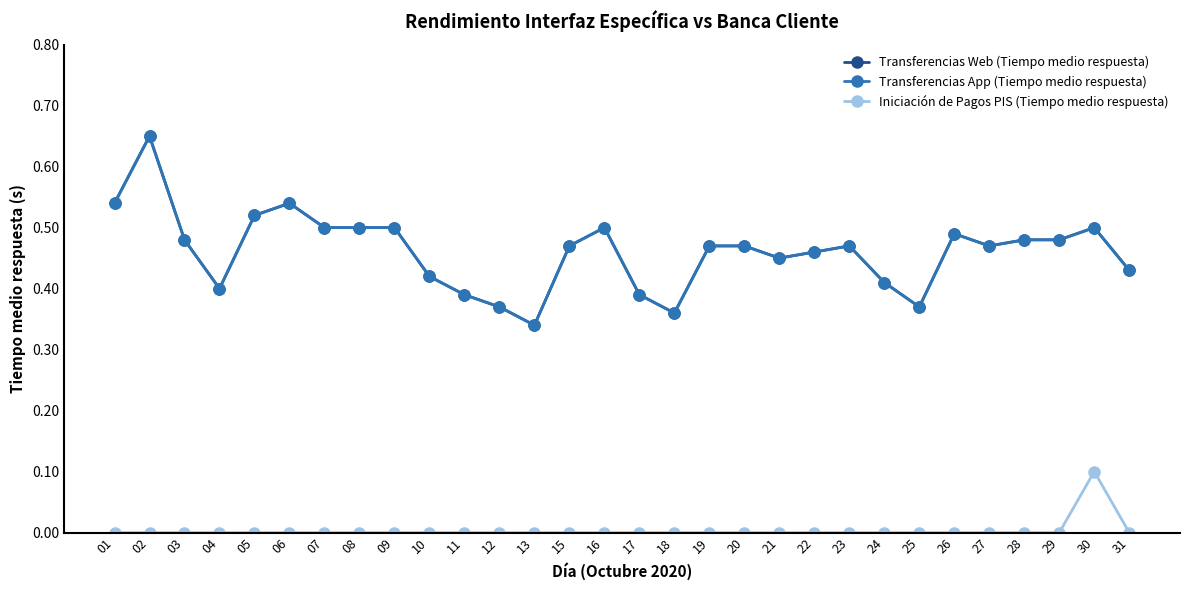

True or false: Transferencias Web (Tiempo medio respuesta) and Transferencias App (Tiempo medio respuesta) intersect in this chart.

False